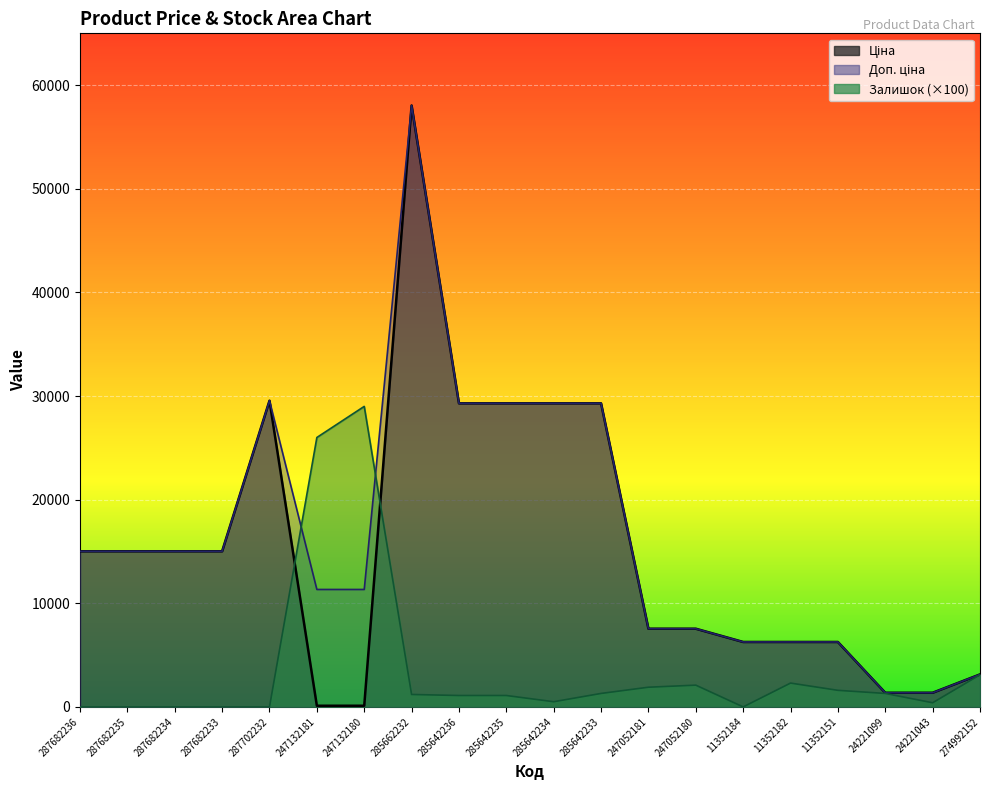

What is the difference between the highest and lowest values at 285642236?

28194.9